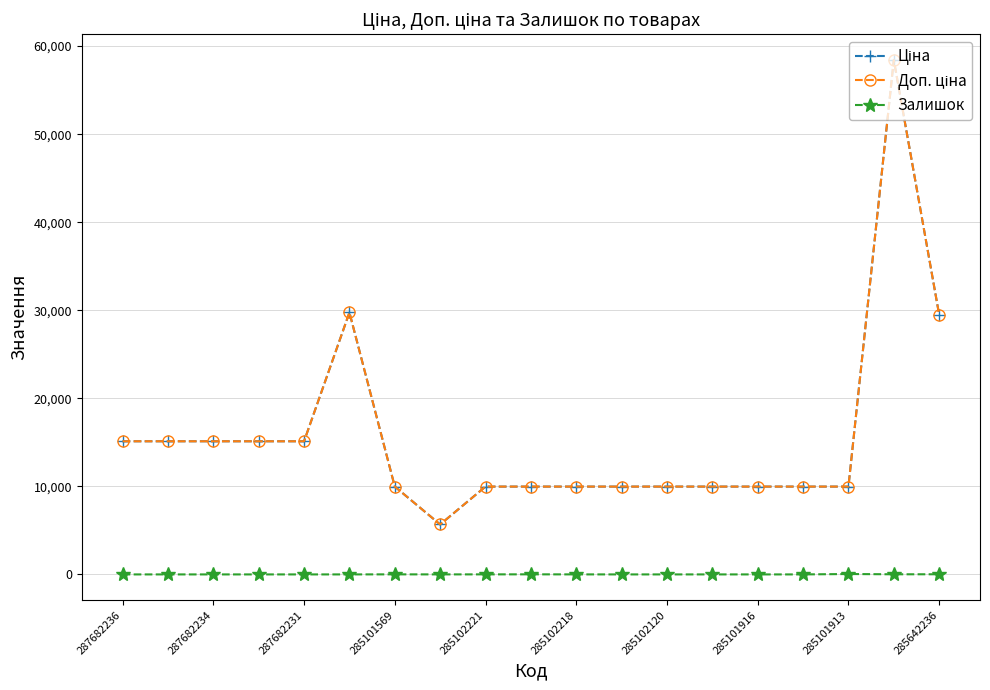

Is this an area chart (filled region under the line)?

No